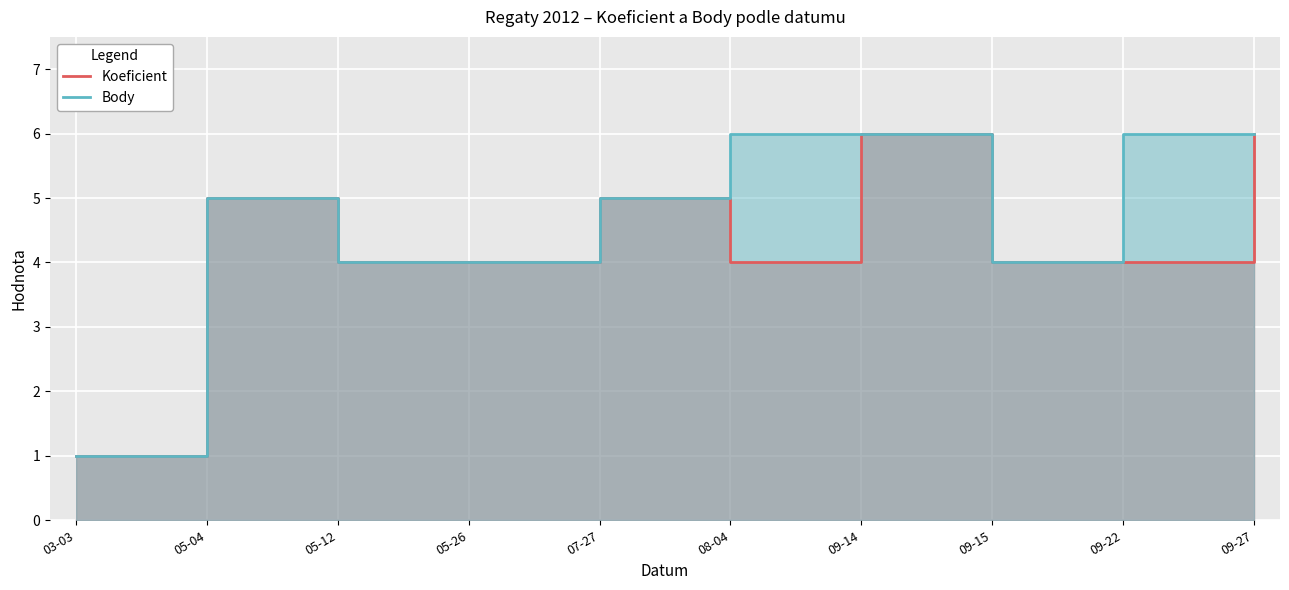

Is it true that Body equals 6 at 09-22?

True